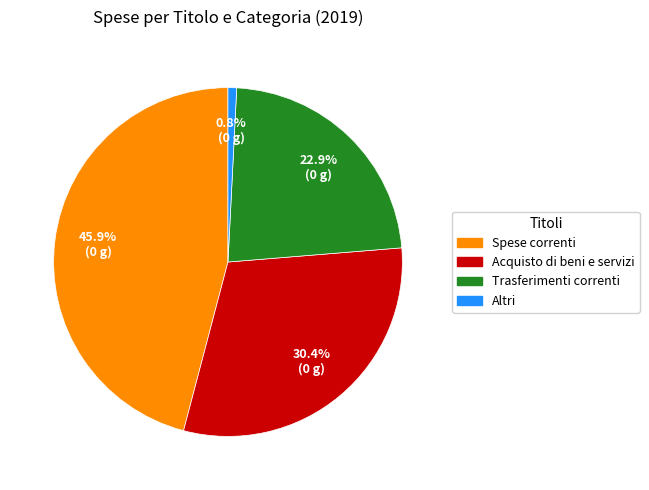

What percentage do Trasferimenti correnti and Altri together represent?

23.7%